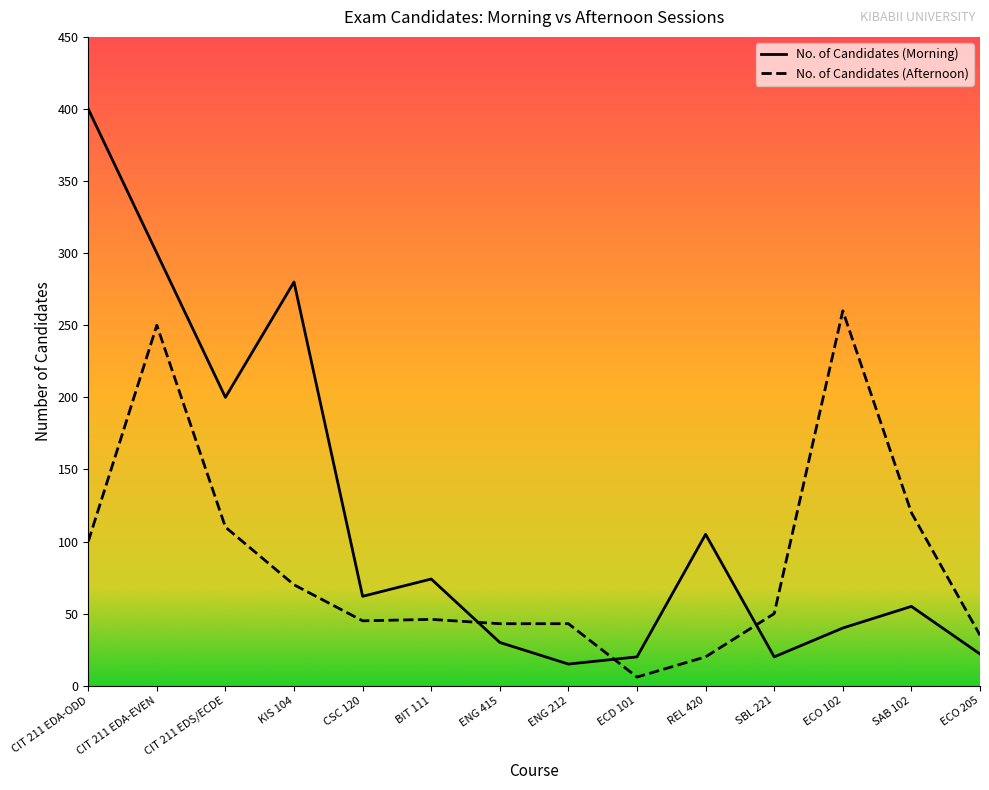

Between CIT 211 EDA-EVEN and REL 420, which series saw the biggest shift?

No. of Candidates (Afternoon)